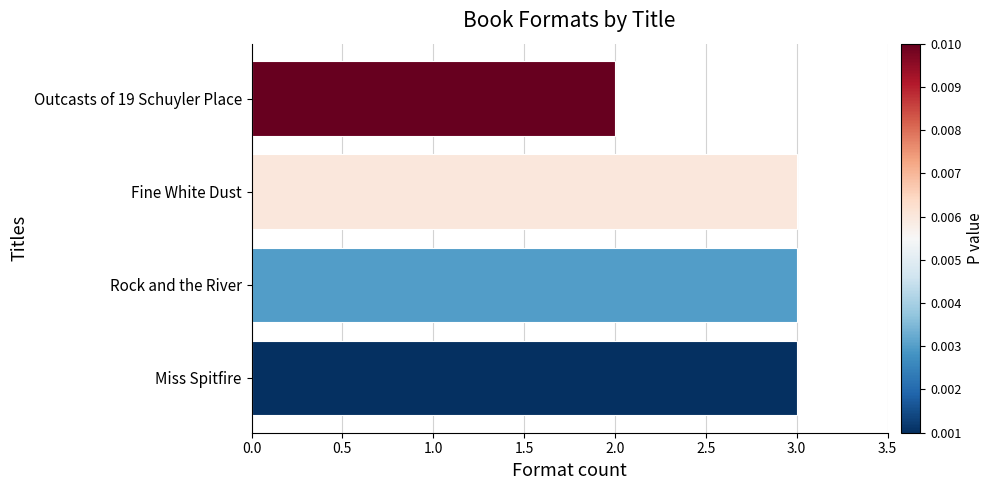

What is the sum of all values?

11